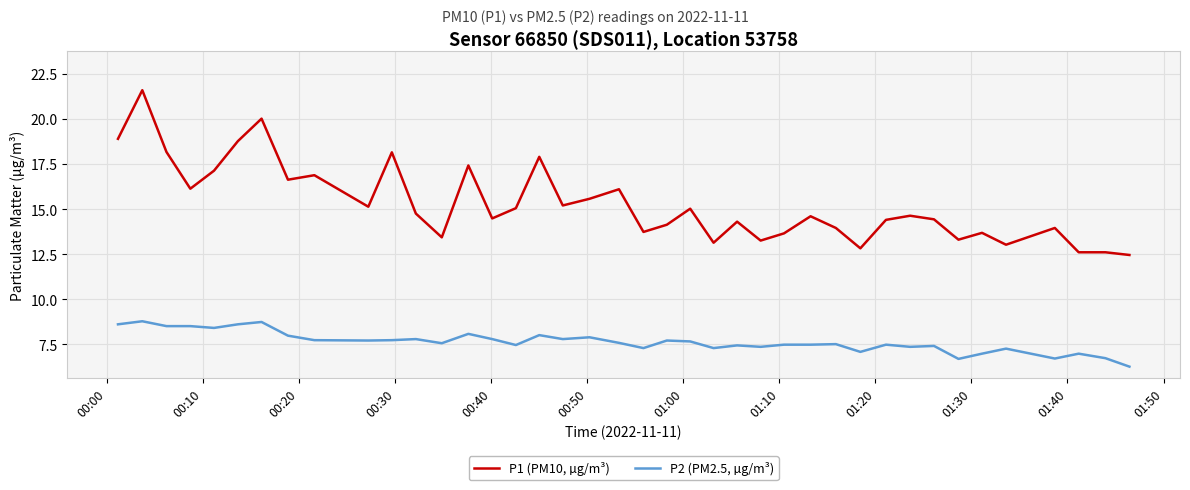

What is the difference between the maximum and minimum values in the P2 (PM2.5, µg/m³) series?

2.5